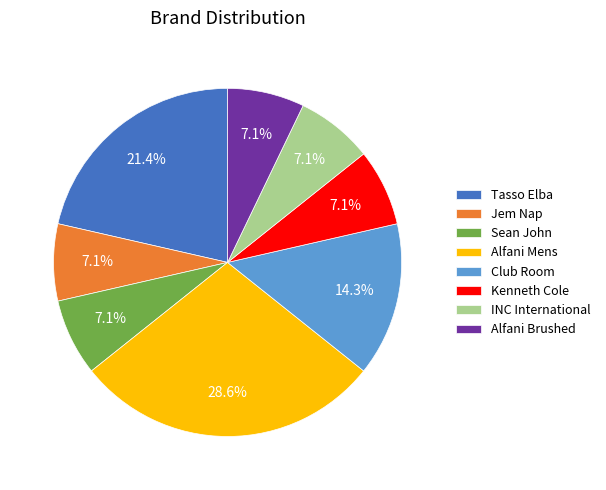

How many slices are in this pie chart?

8